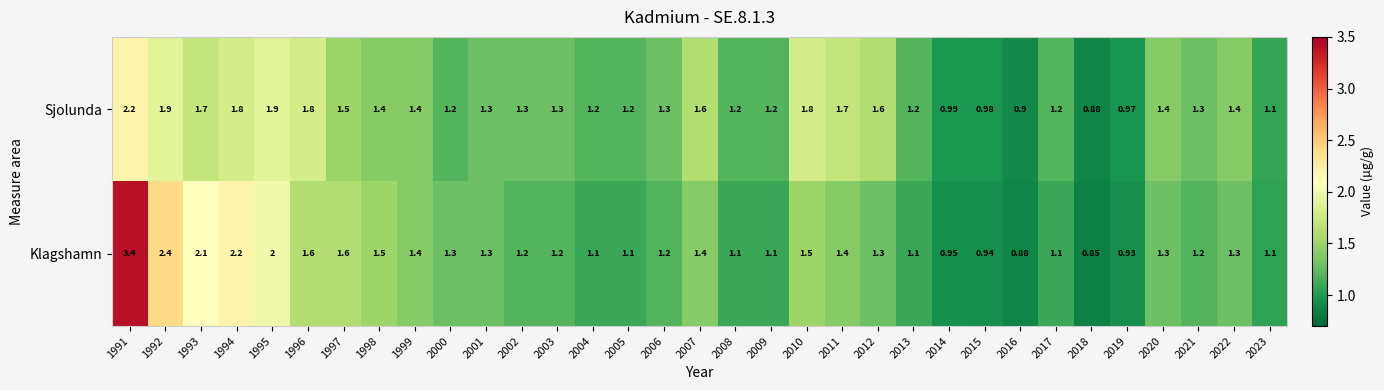

Rank the series by their average value, from lowest to highest.

Sjolunda, Klagshamn